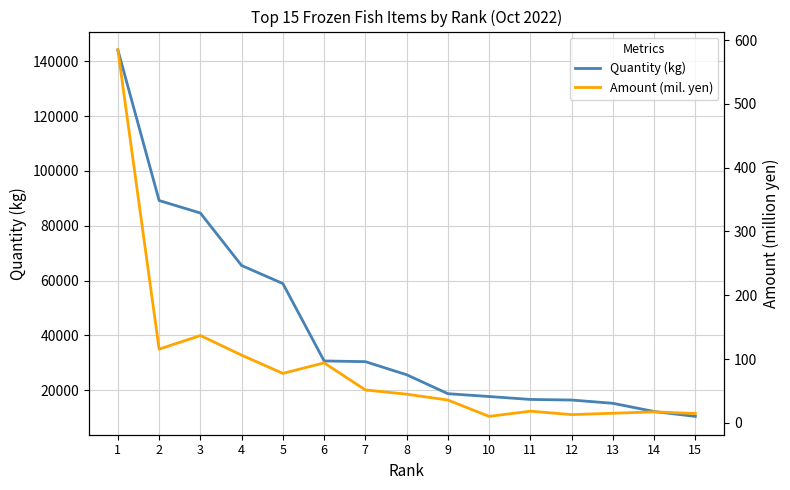

True or false: Amount (mil. yen) has a value of 7.5 at 9.

False